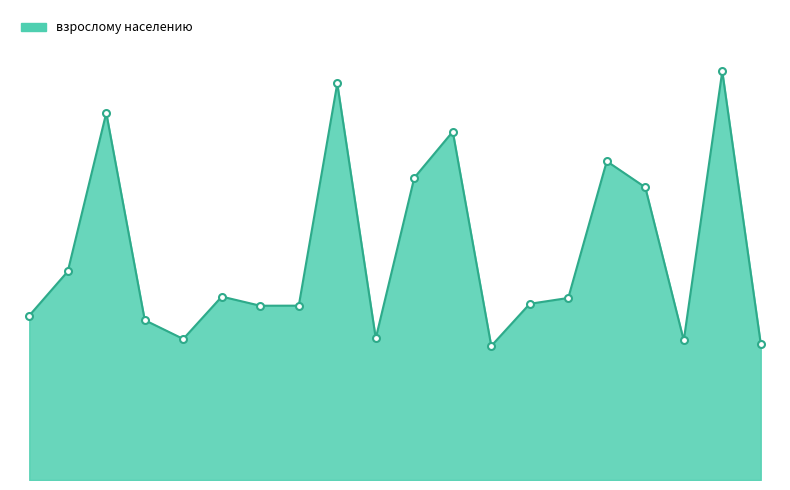

Reading left to right, transcribe all the data shown in this chart.

2646	3357	5908	2573	2270	2952	2805	2806	6382	2281	4864	5607	2157	2836	2930	5131	4711	2247	6578	2191